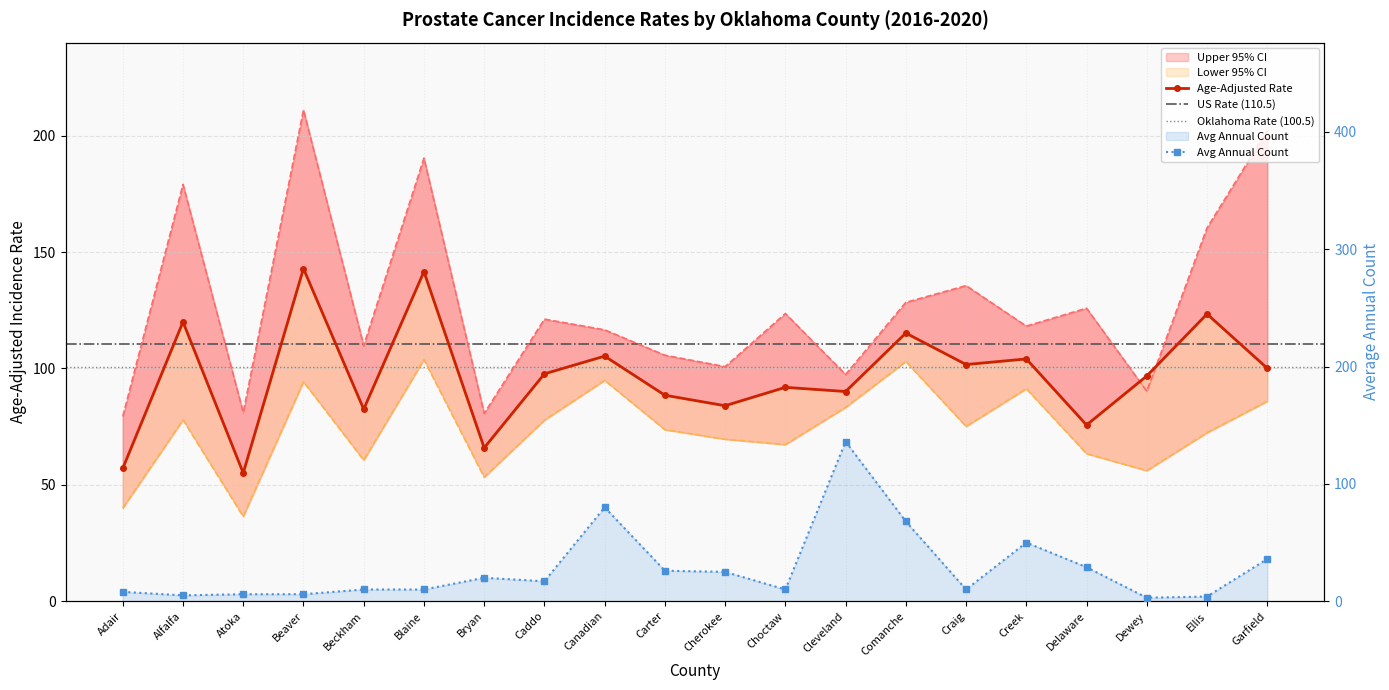

How many interior local valleys does the Lower 95% CI series have?

6